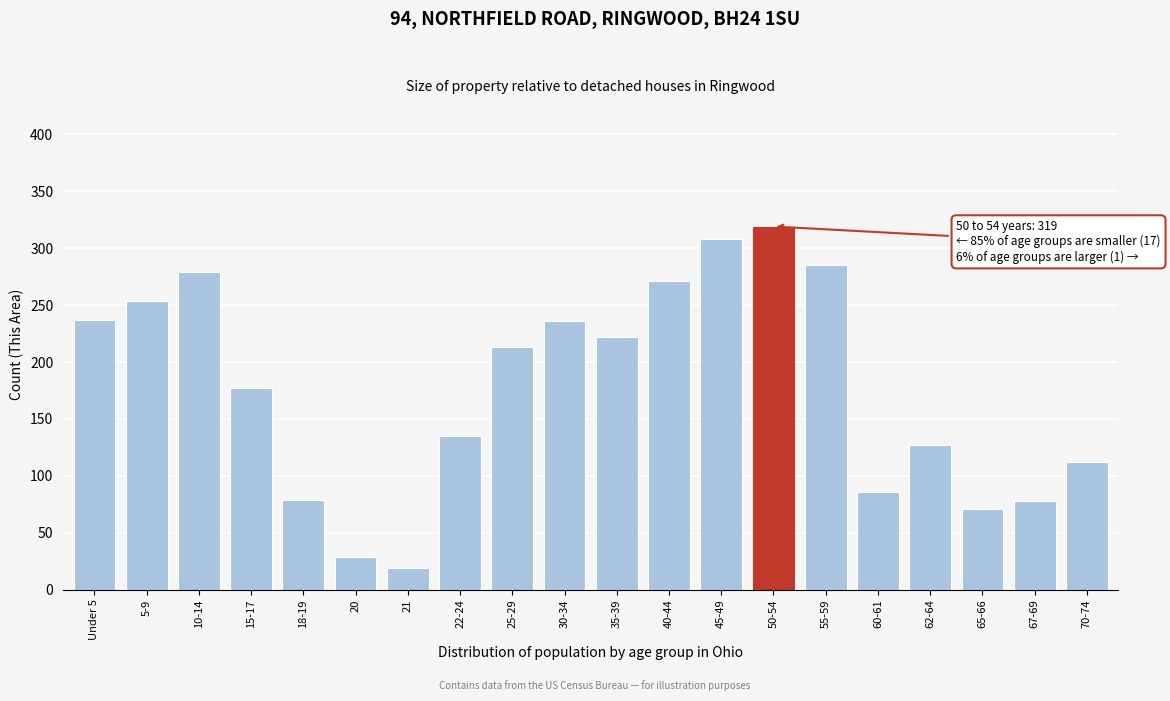

Which label corresponds to the smallest value in the chart?

21